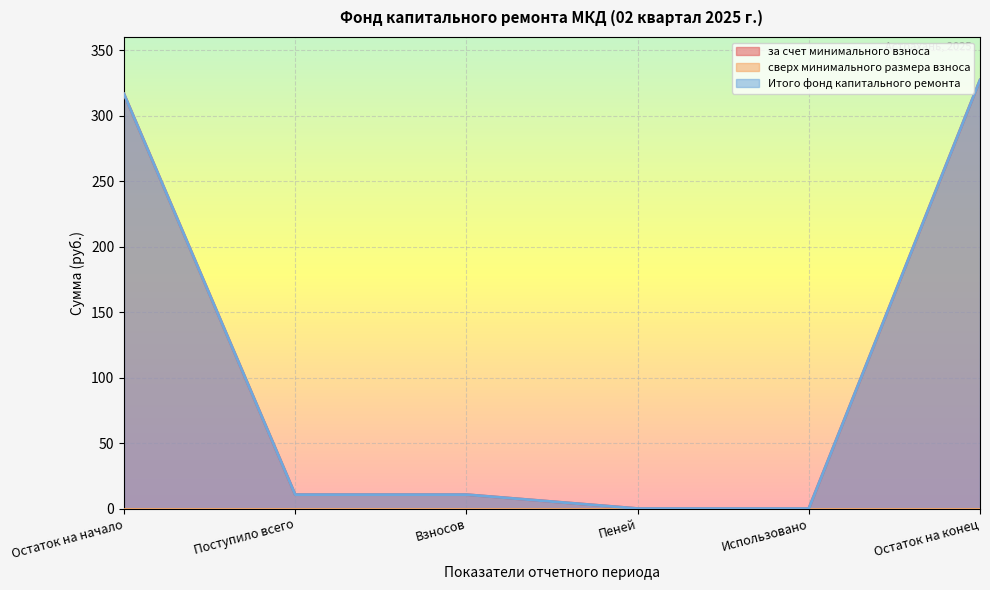

Where does the за счет минимального взноса series first go above 10?

Остаток на начало